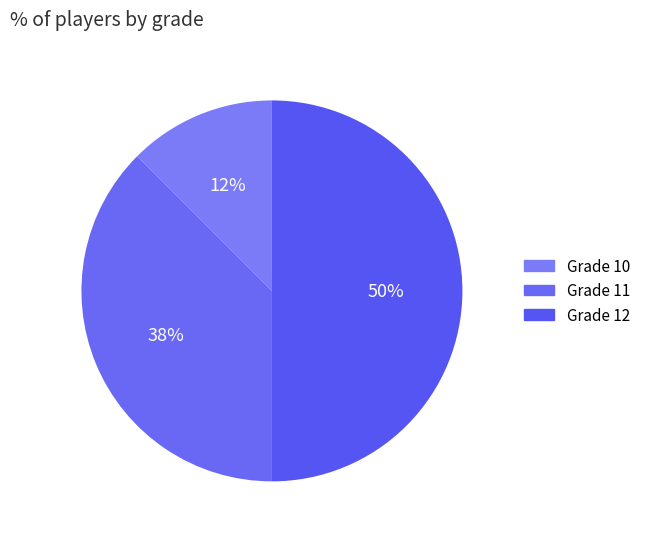

How many segments does this pie chart have?

3